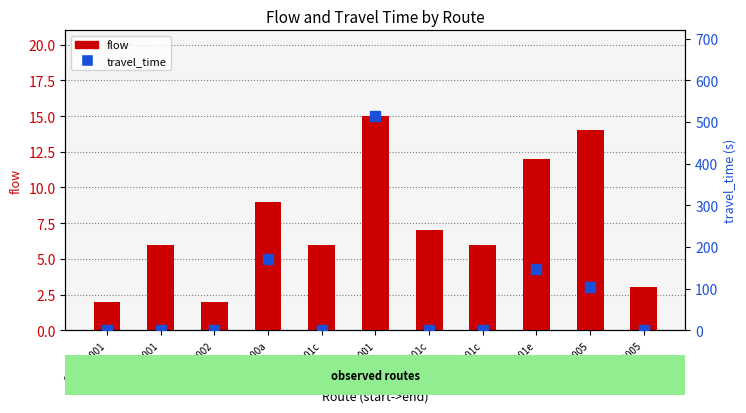

Which series contains the highest Y value?

travel_time